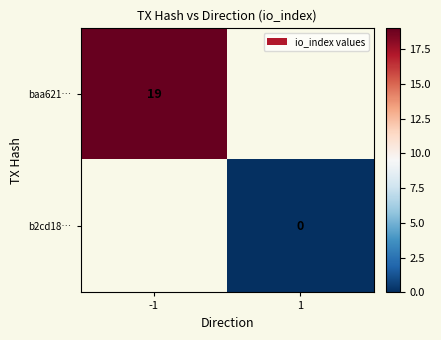

Is it true that baa621… equals 27 at -1?

False